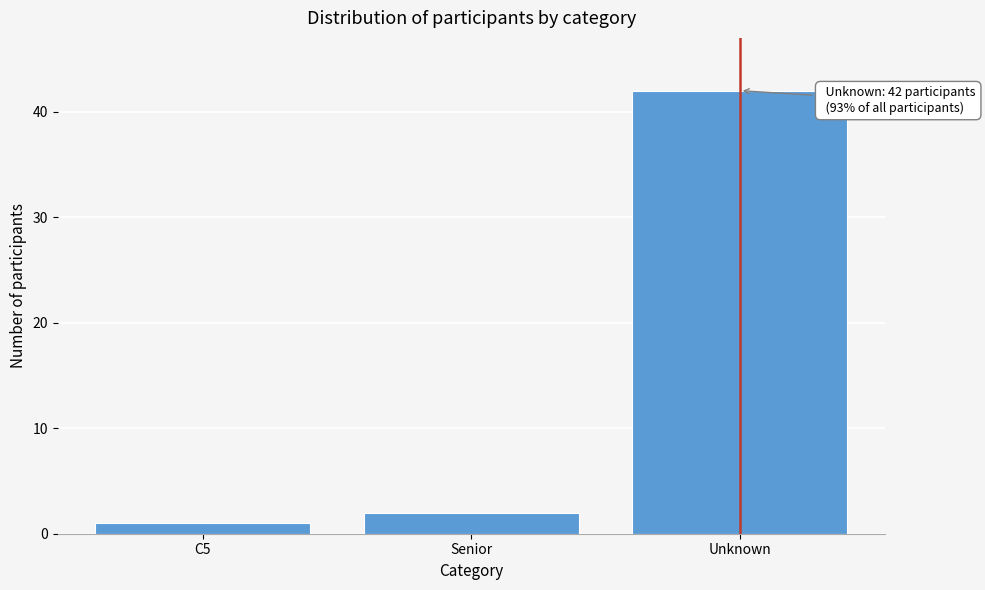

Reading left to right, what are all the values shown in this chart?

C5=1	Senior=2	Unknown=42